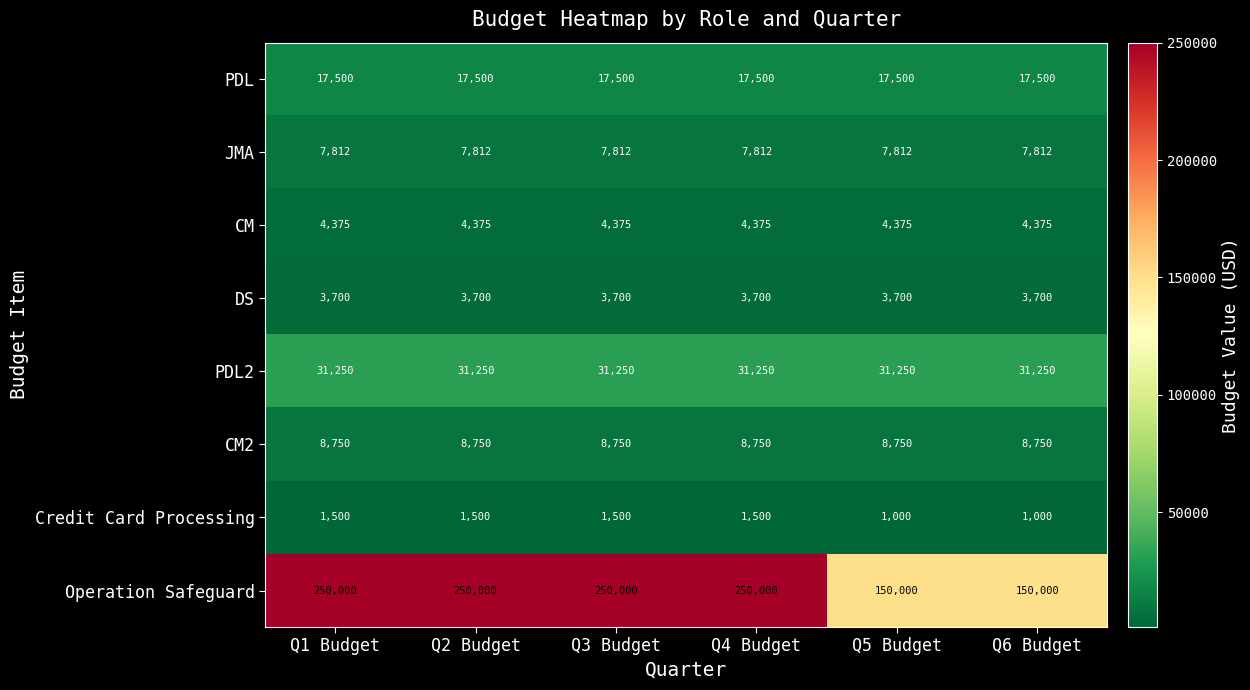

What is the sum of all DS values?

22200